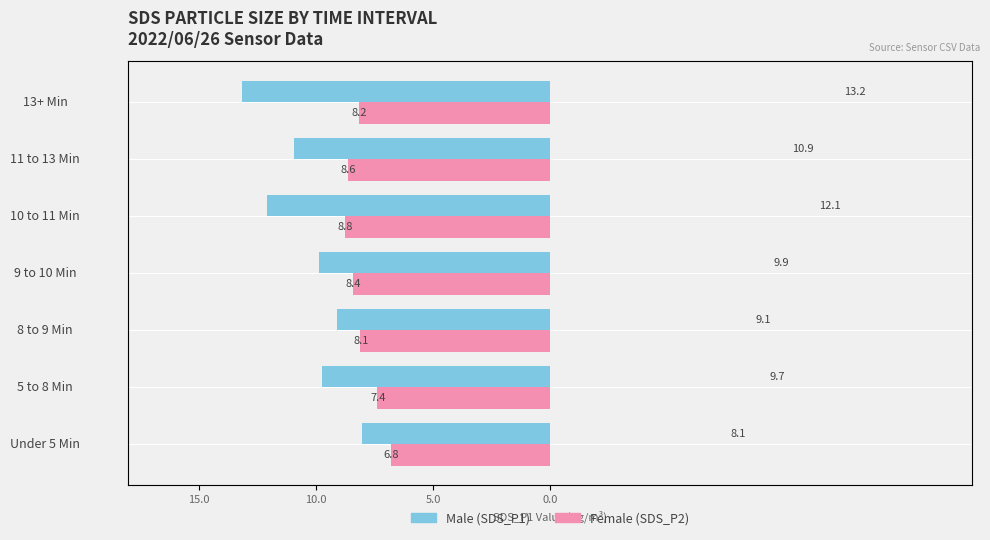

Is it true that Female equals 8.2 at 13+ Min?

True